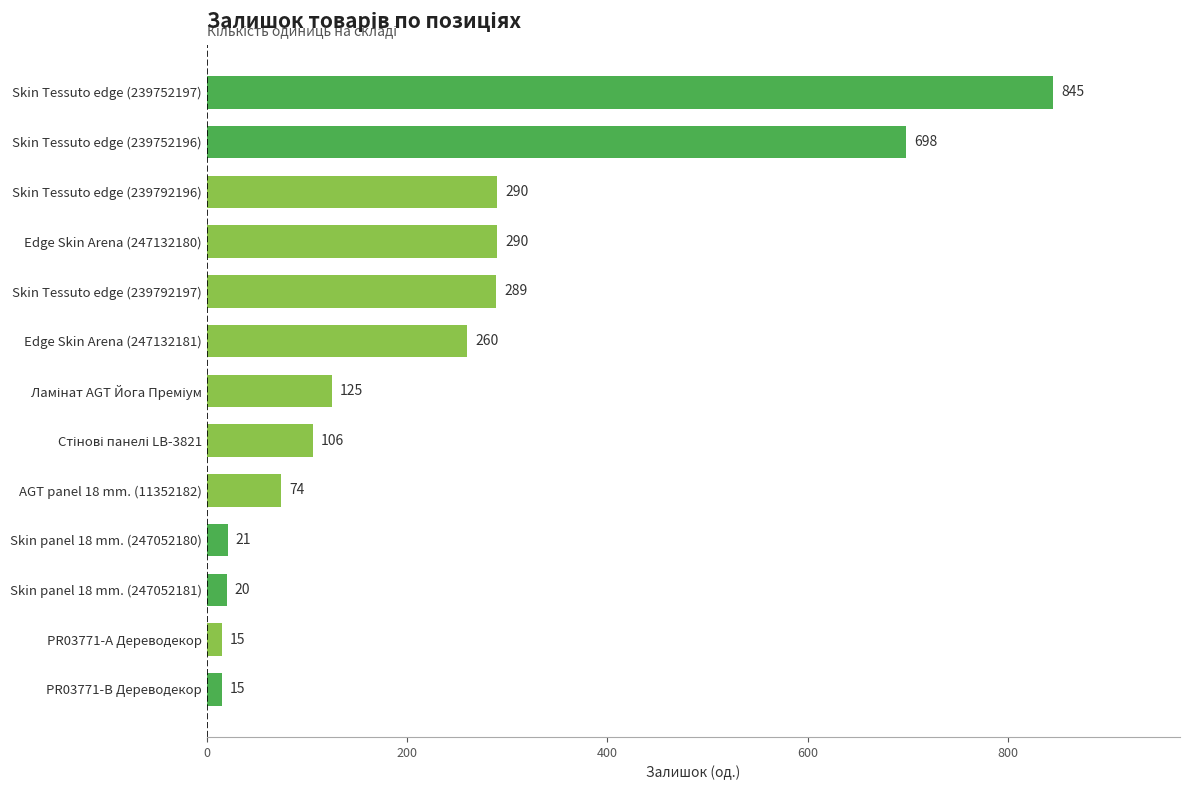

At which category does the chart reach its peak across all series?

Skin Tessuto edge (239752197)